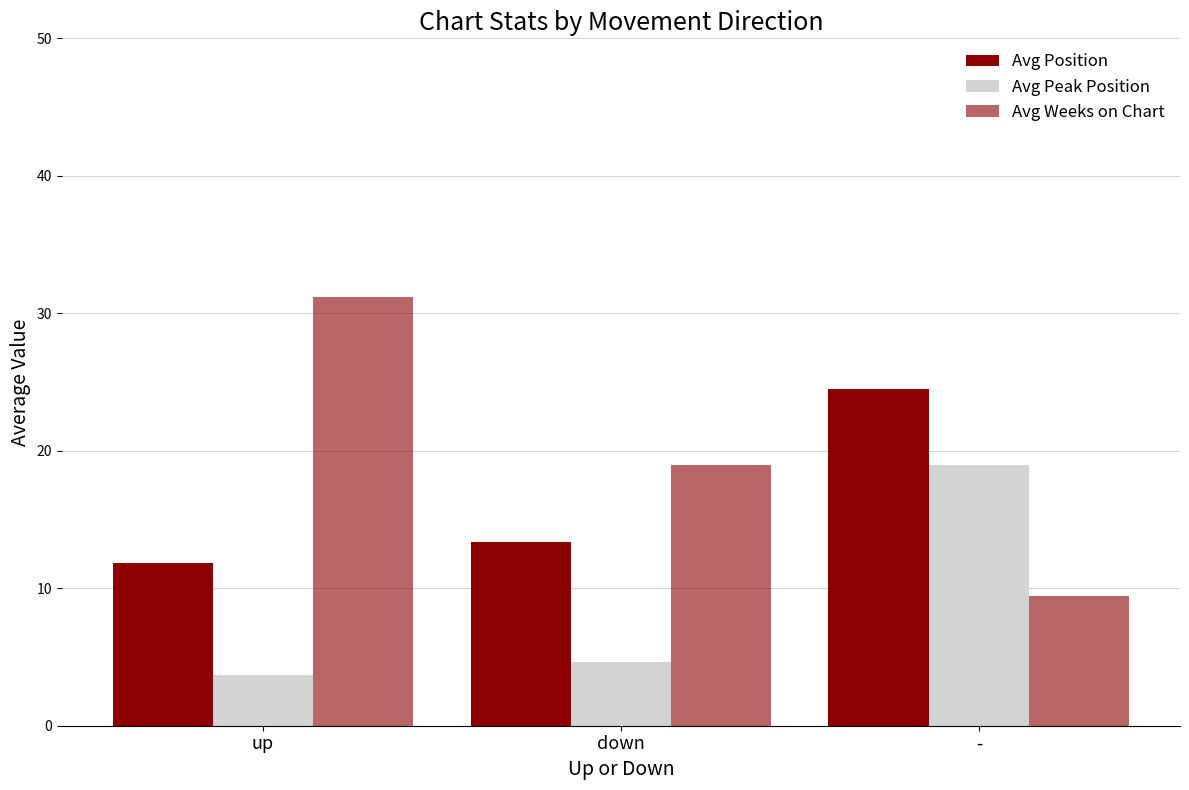

Where is Avg Peak Position nearest to the value 11?

down